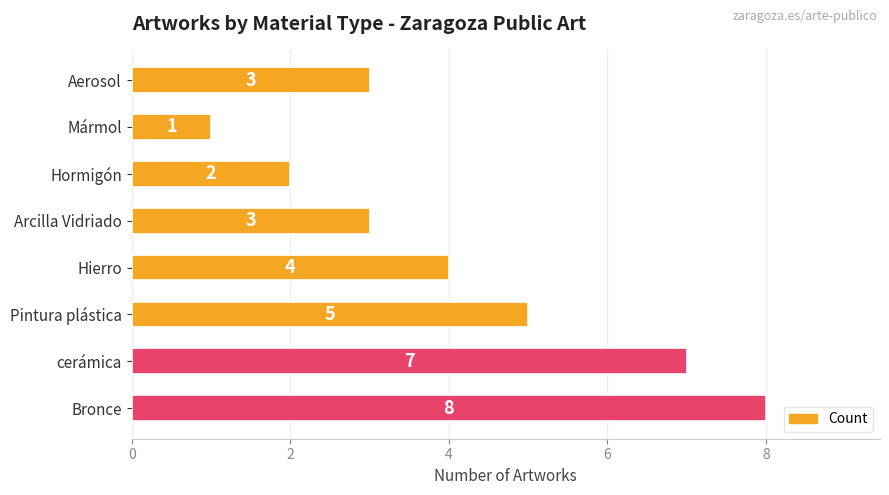

How many series are shown in this chart?

1